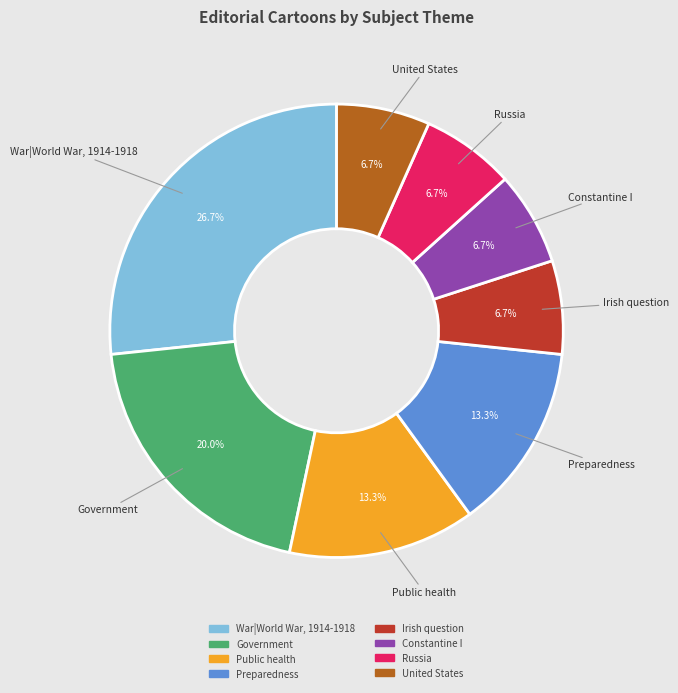

What percentage is the War|World War, 1914-1918 slice, to the nearest percent?

27%